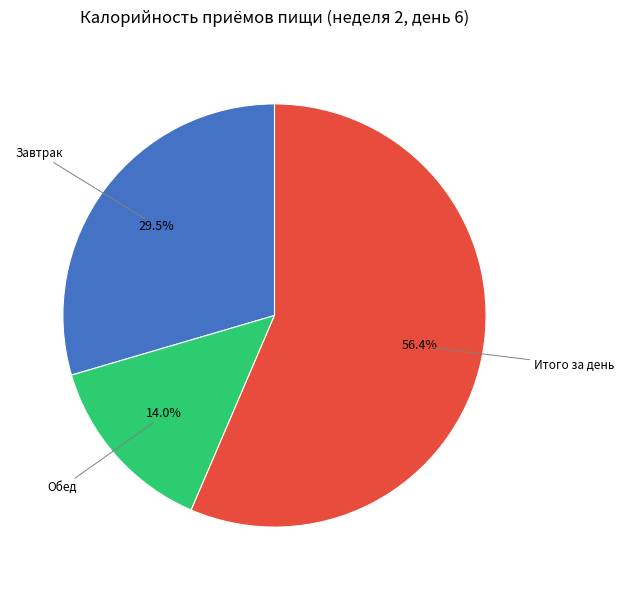

Does any single category account for the majority?

Yes